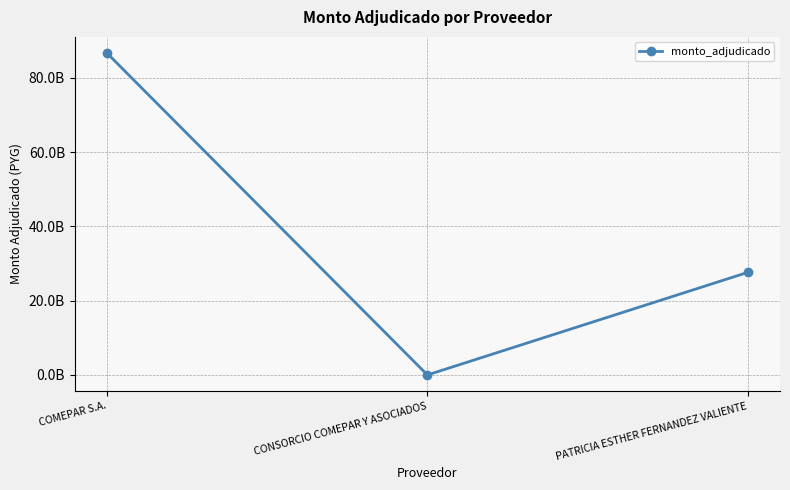

Does the chart have visible grid lines?

Yes